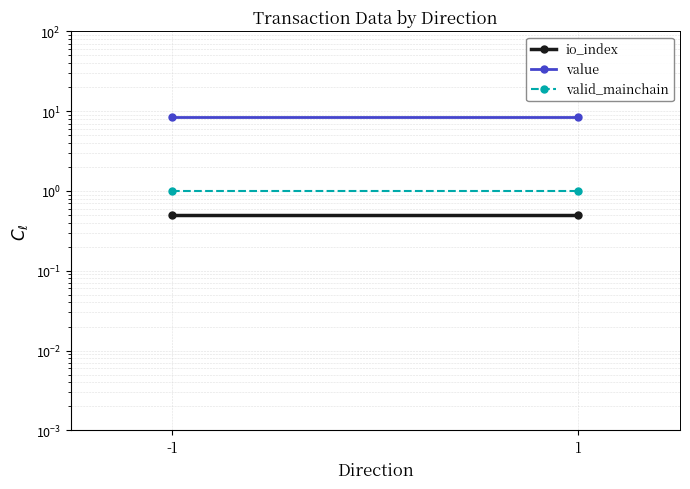

What is the value of the io_index point at the 1st from the left?

0.5